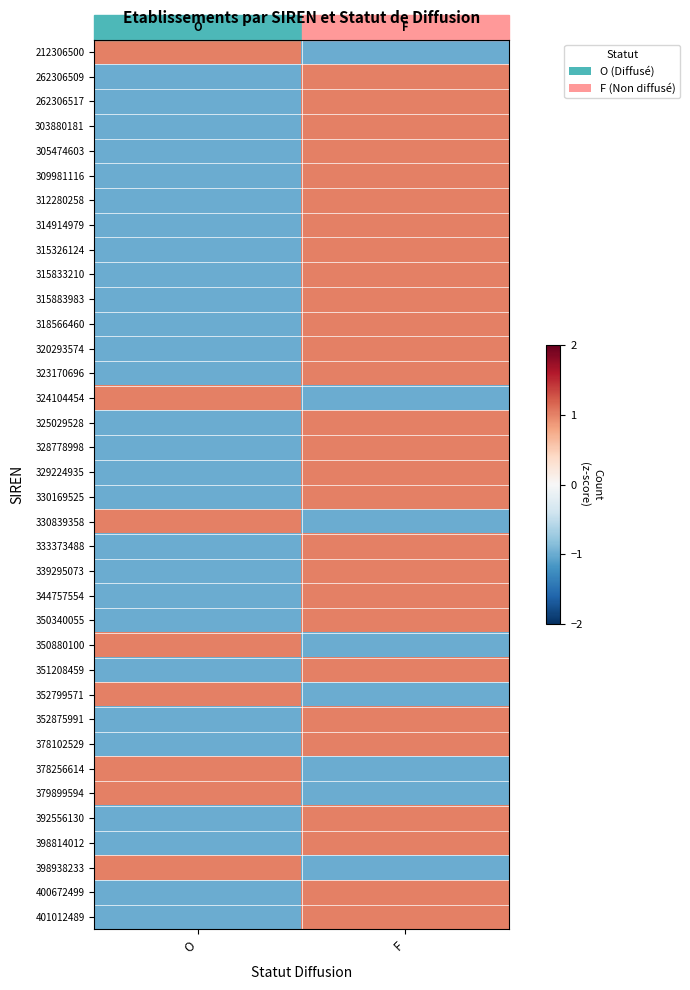

Rank the series at O from lowest to highest value.

262306509, 262306517, 303880181, 305474603, 309981116, 312280258, 314914979, 315326124, 315833210, 315883983, 318566460, 320293574, 323170696, 325029528, 328778998, 329224935, 330169525, 333373488, 339295073, 344757554, 350340055, 351208459, 352875991, 378102529, 392556130, 398814012, 400672499, 401012489, 212306500, 324104454, 330839358, 350880100, 352799571, 378256614, 379899594, 398938233